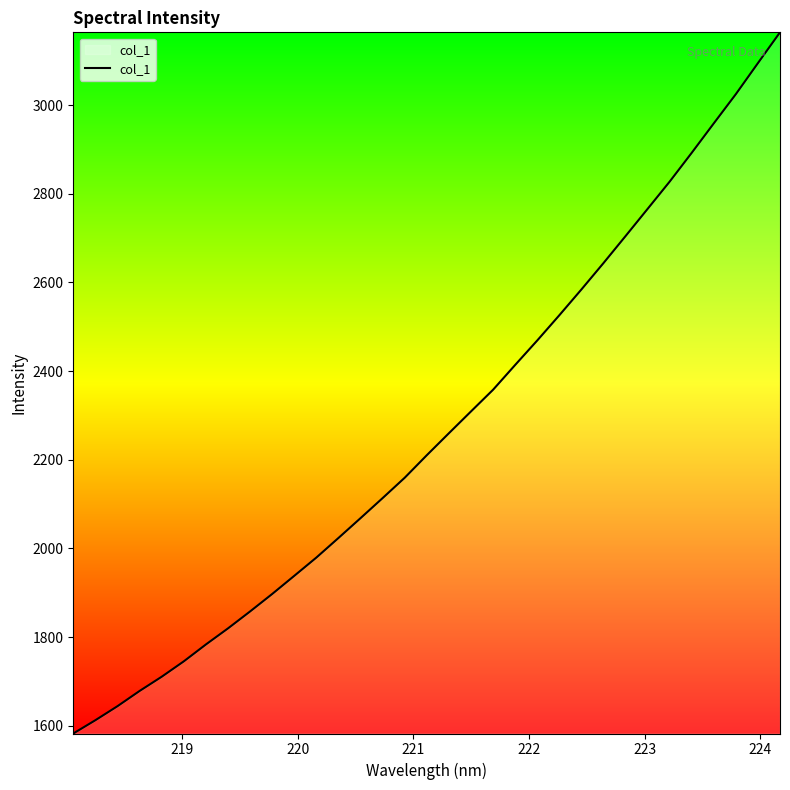

What is the minimum value shown in the chart?

1582.3